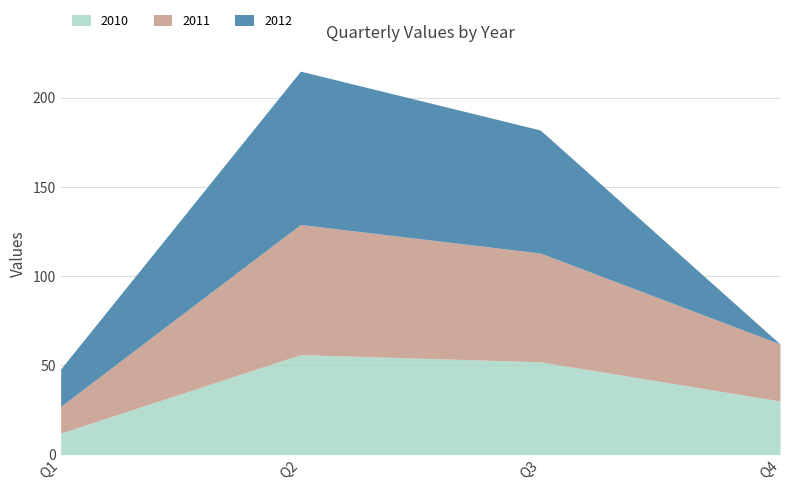

Is the value of 2010 at Q4 greater than the value of 2011 at Q4?

No